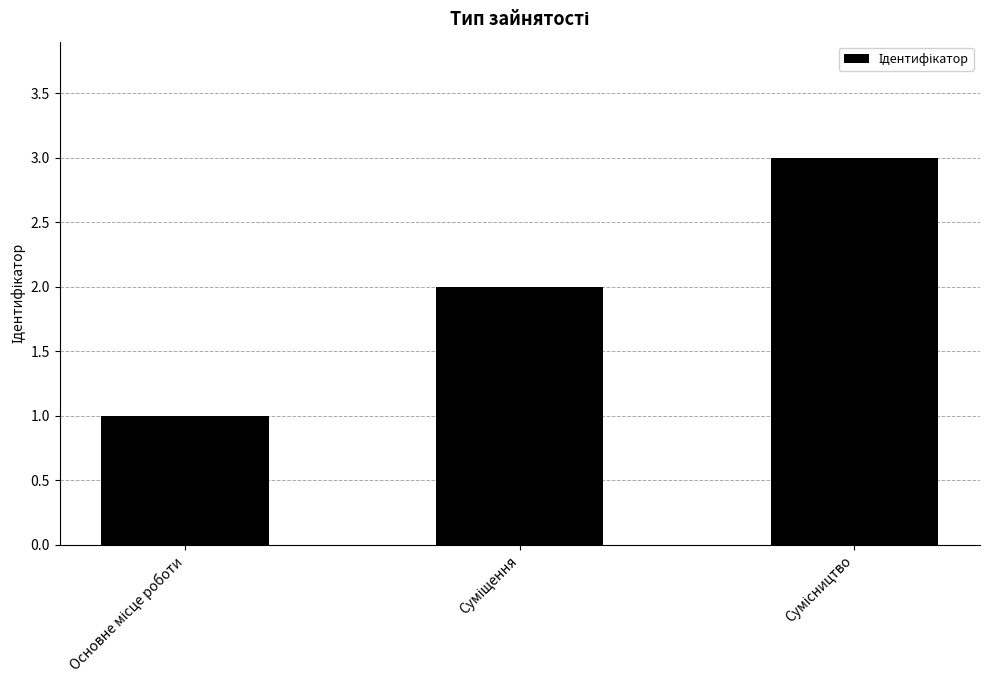

What is the difference between the maximum and minimum values?

2